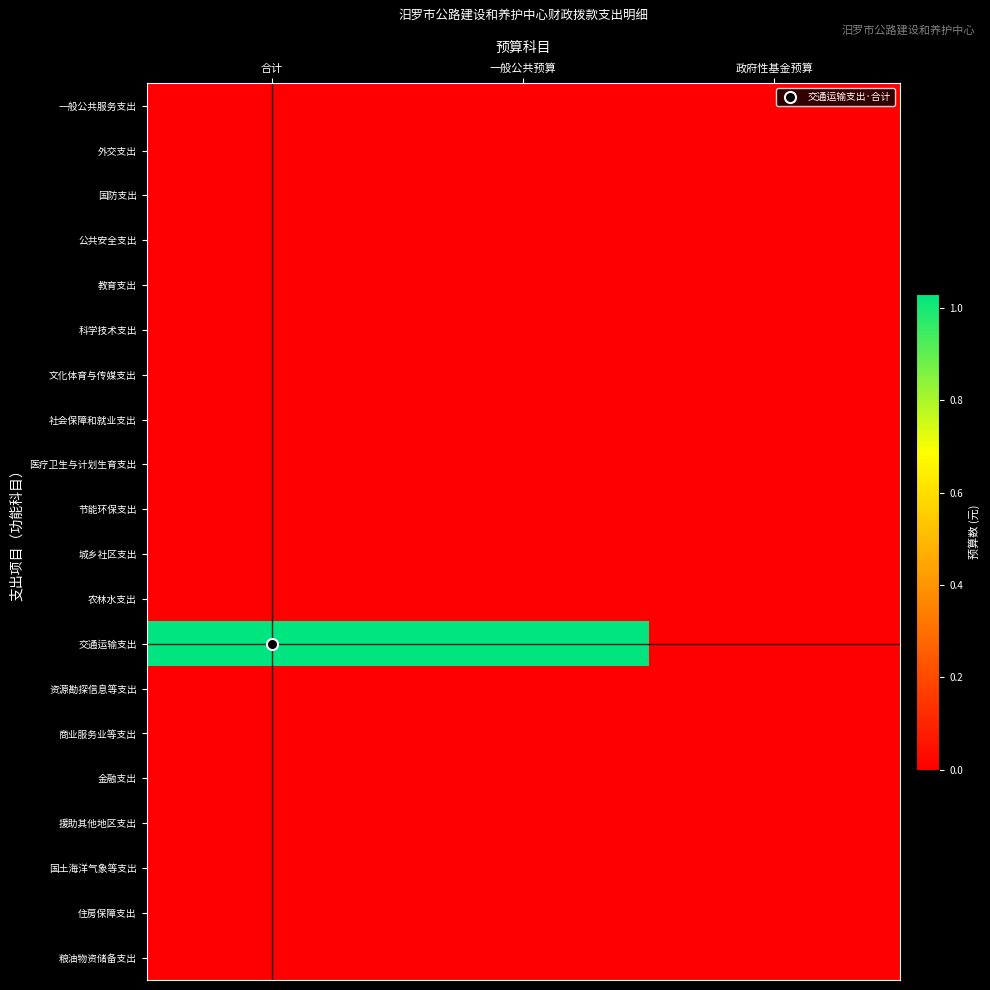

Reading left to right, what are all the values shown in this chart?

一般公共服务支出: 合计=0.0	一般公共预算=0.0	政府性基金预算=0.0
外交支出: 合计=0.0	一般公共预算=0.0	政府性基金预算=0.0
国防支出: 合计=0.0	一般公共预算=0.0	政府性基金预算=0.0
公共安全支出: 合计=0.0	一般公共预算=0.0	政府性基金预算=0.0
教育支出: 合计=0.0	一般公共预算=0.0	政府性基金预算=0.0
科学技术支出: 合计=0.0	一般公共预算=0.0	政府性基金预算=0.0
文化体育与传媒支出: 合计=0.0	一般公共预算=0.0	政府性基金预算=0.0
社会保障和就业支出: 合计=0.0	一般公共预算=0.0	政府性基金预算=0.0
医疗卫生与计划生育支出: 合计=0.0	一般公共预算=0.0	政府性基金预算=0.0
节能环保支出: 合计=0.0	一般公共预算=0.0	政府性基金预算=0.0
城乡社区支出: 合计=0.0	一般公共预算=0.0	政府性基金预算=0.0
农林水支出: 合计=0.0	一般公共预算=0.0	政府性基金预算=0.0
交通运输支出: 合计=10311674.3	一般公共预算=10311674.3	政府性基金预算=0.0
资源勘探信息等支出: 合计=0.0	一般公共预算=0.0	政府性基金预算=0.0
商业服务业等支出: 合计=0.0	一般公共预算=0.0	政府性基金预算=0.0
金融支出: 合计=0.0	一般公共预算=0.0	政府性基金预算=0.0
援助其他地区支出: 合计=0.0	一般公共预算=0.0	政府性基金预算=0.0
国土海洋气象等支出: 合计=0.0	一般公共预算=0.0	政府性基金预算=0.0
住房保障支出: 合计=0.0	一般公共预算=0.0	政府性基金预算=0.0
粮油物资储备支出: 合计=0.0	一般公共预算=0.0	政府性基金预算=0.0